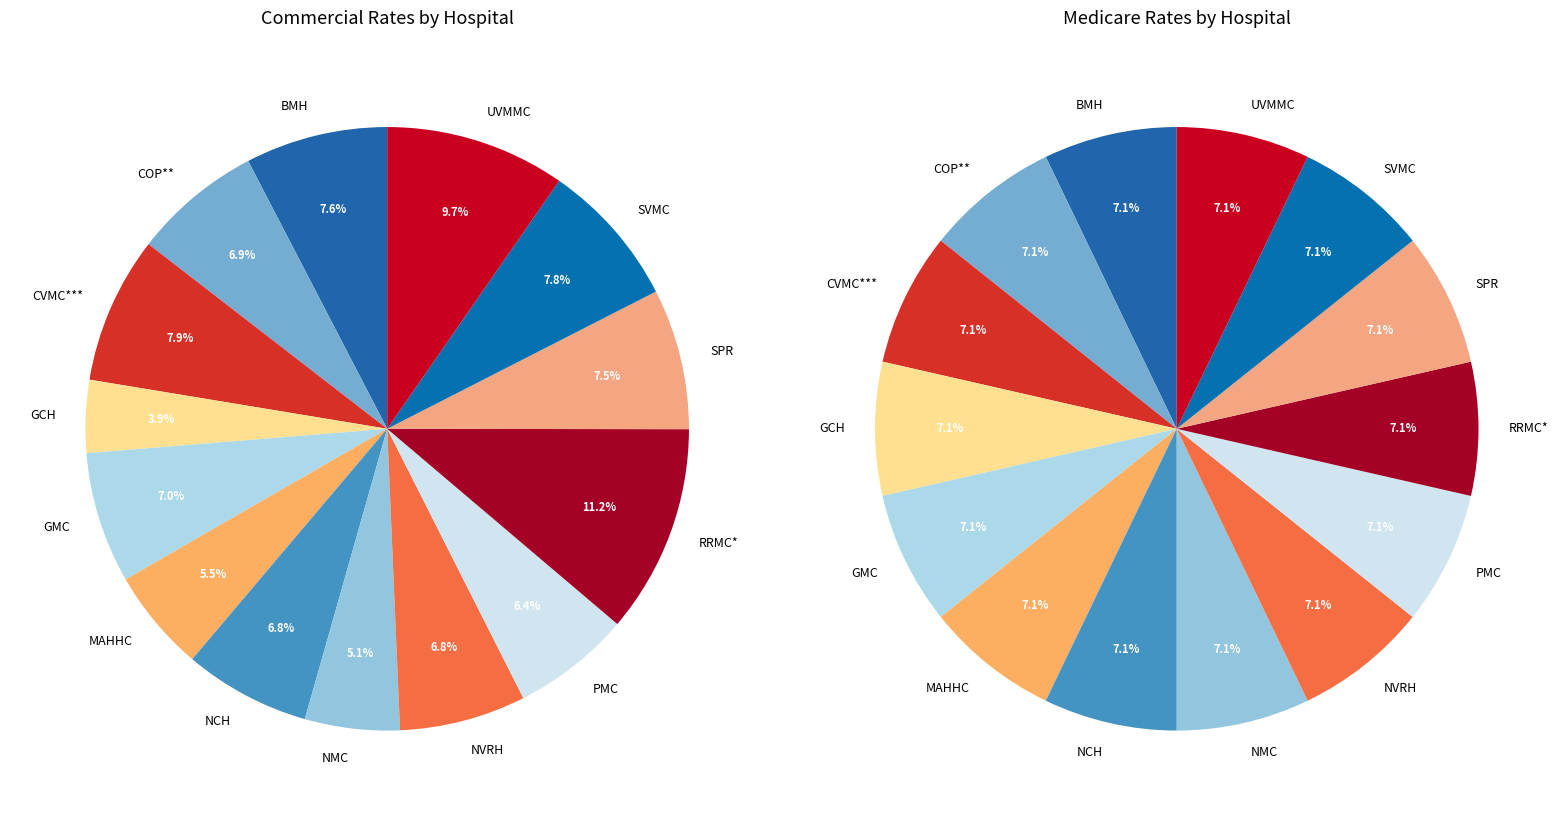

Does 9 represent more than half of the total?

No